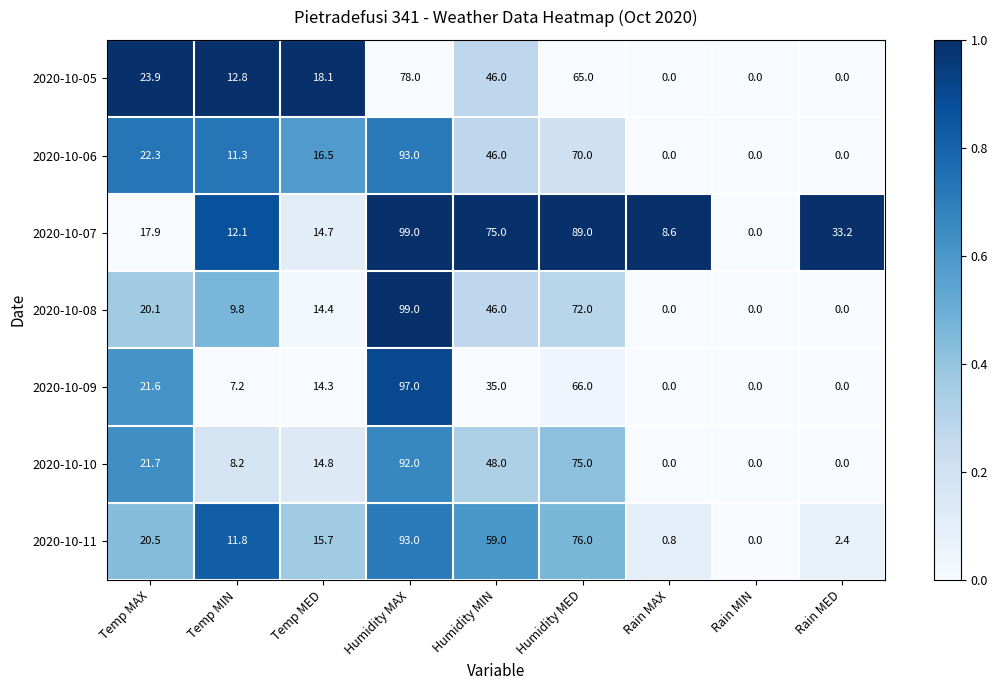

Where is 2020-10-08 nearest to the value 49?

Humidity MIN